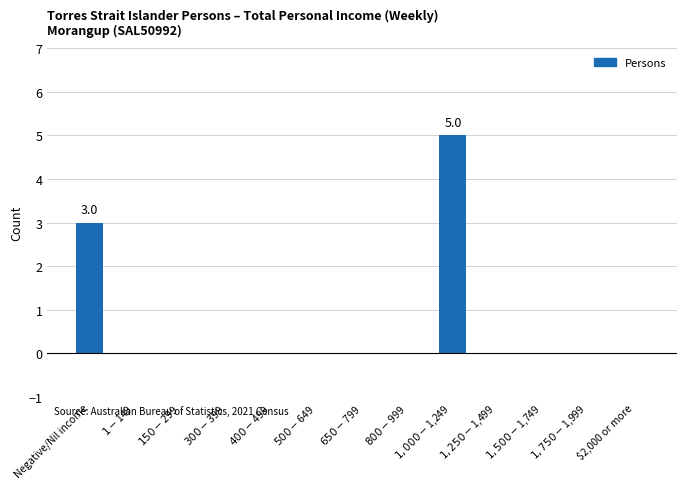

Is it true that the value at $2,000 or more is 0?

True